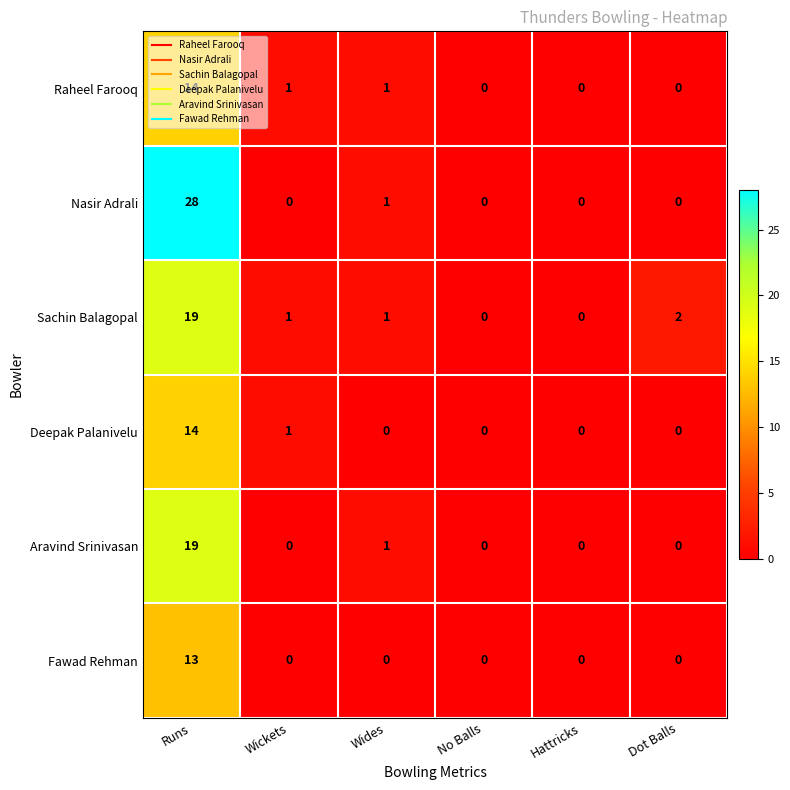

The value of Deepak Palanivelu at Hattricks is 0. True or false?

True